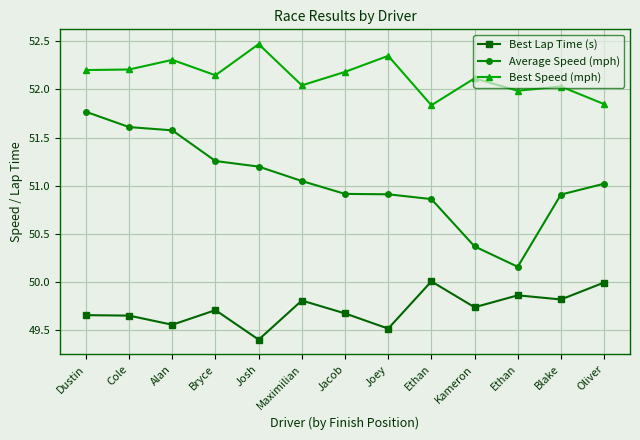

True or false: Best Speed (mph) and Average Speed (mph) intersect in this chart.

False